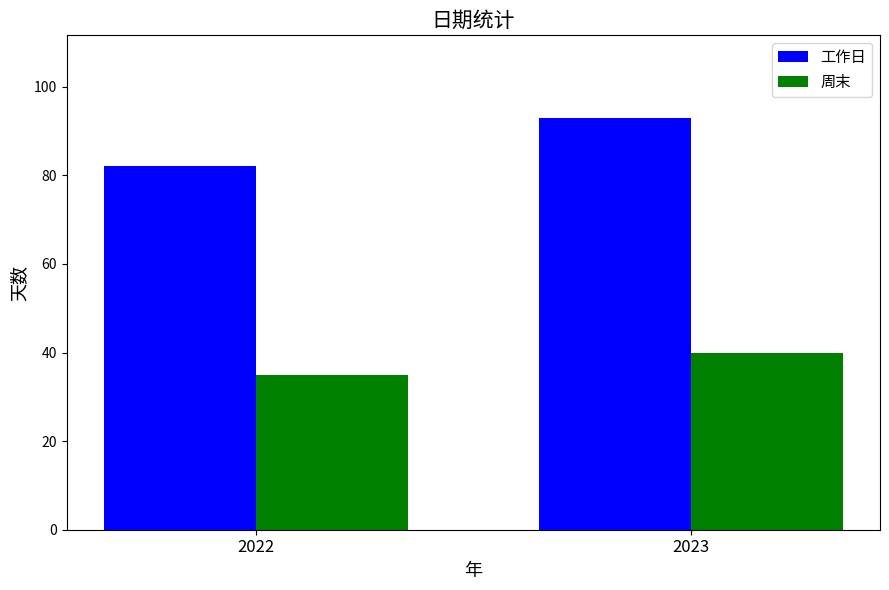

What is the difference between the maximum and minimum values in the 工作日 series?

11